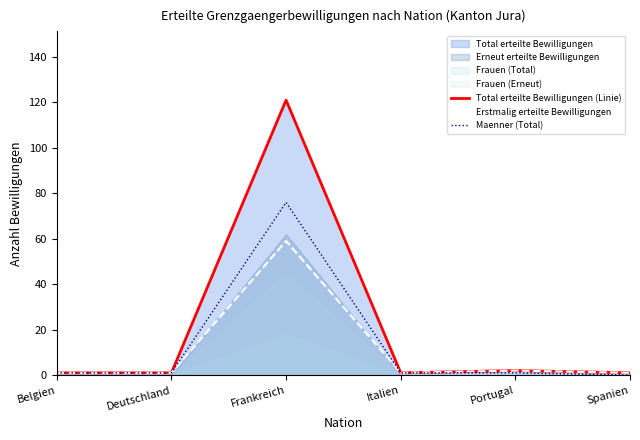

At which category is the sum across all series the highest?

Frankreich